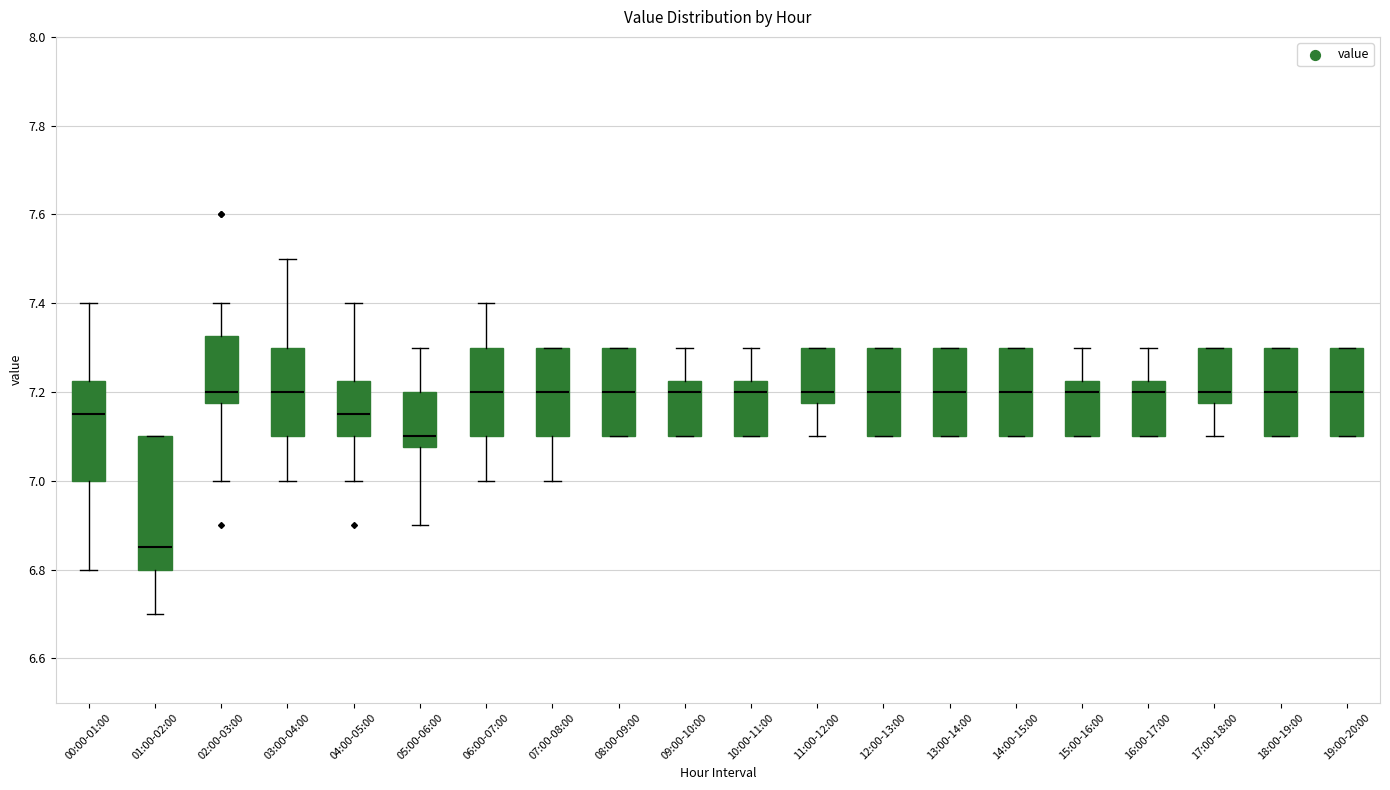

Where is the upper edge of the box for 19:00-20:00 on the y-axis? The values are not printed on the chart, so give them approximately, as read against the axis.

7.30